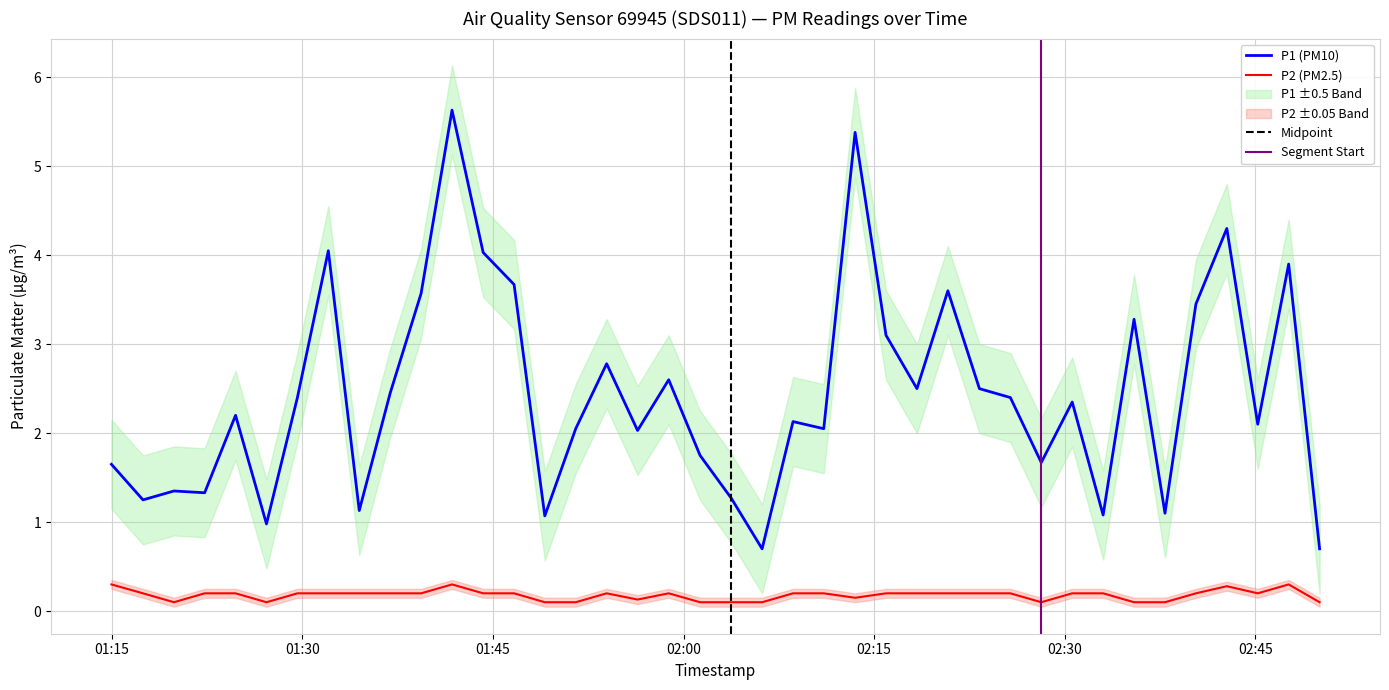

What is the maximum value for P2 (PM2.5)?

0.3